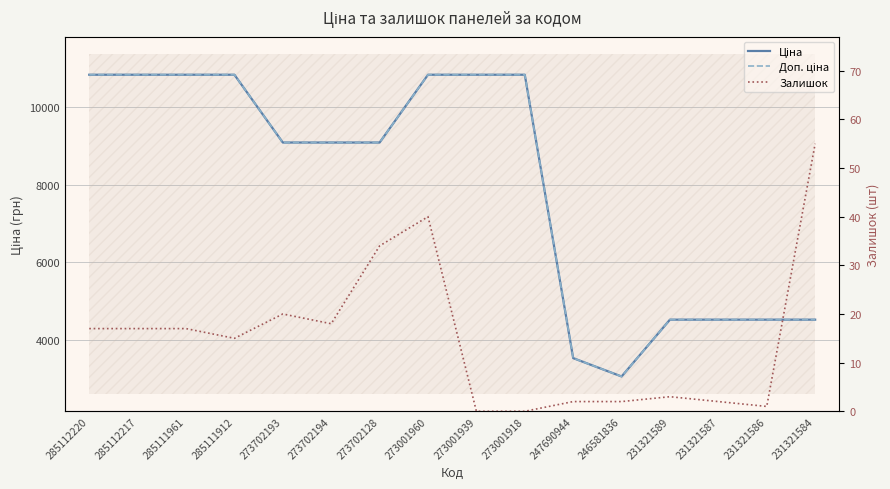

What is the value of the Доп. ціна point at the 1st from the left?

10840.1